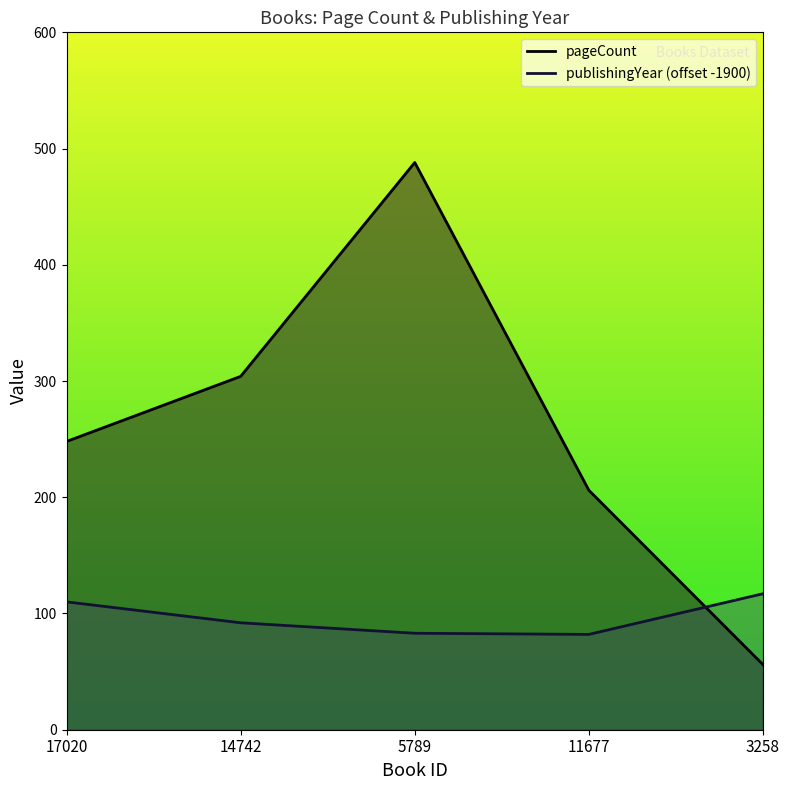

What is the total value across all series at 17020?

358